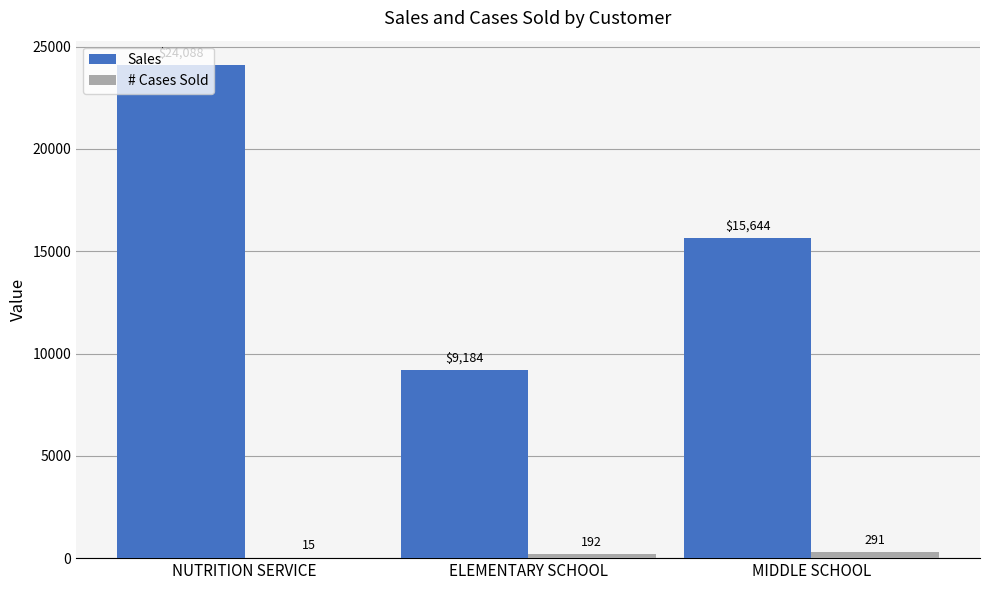

What is the total value across all series at NUTRITION SERVICE?

24103.0